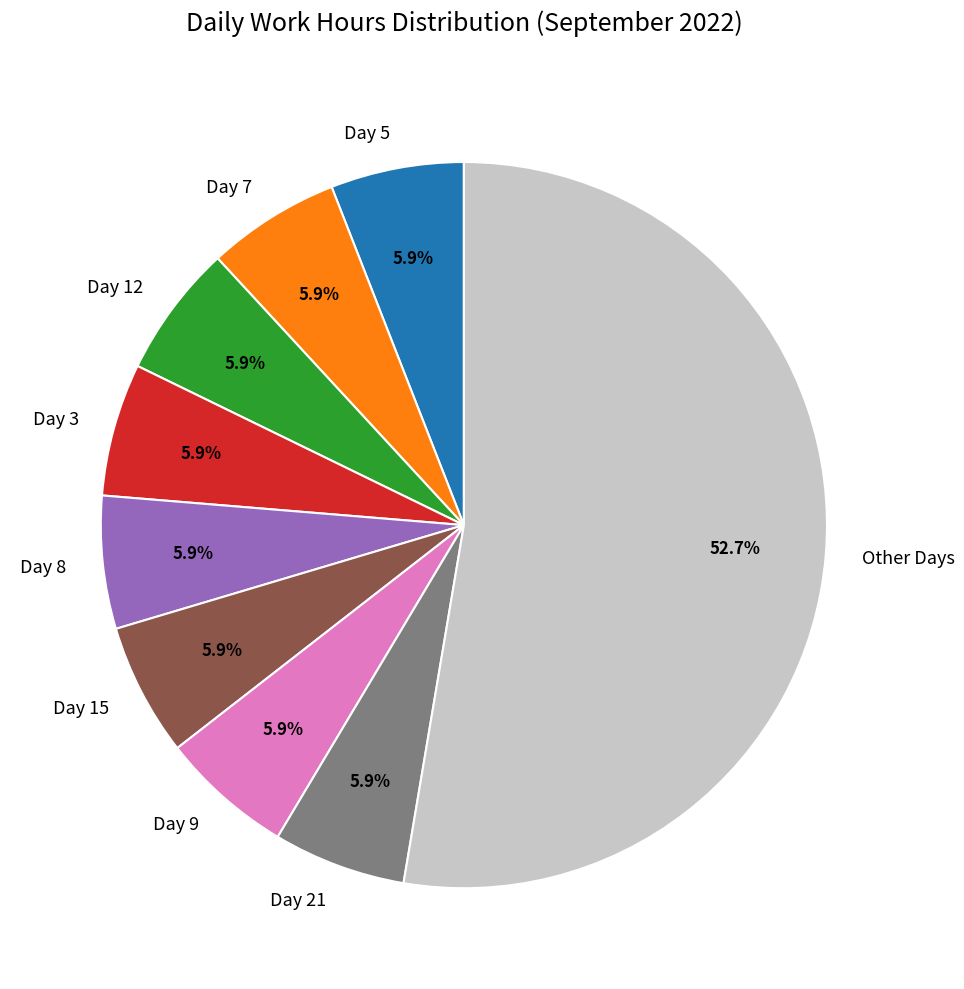

What percentage do Day 9 and Day 15 together represent?

11.8%